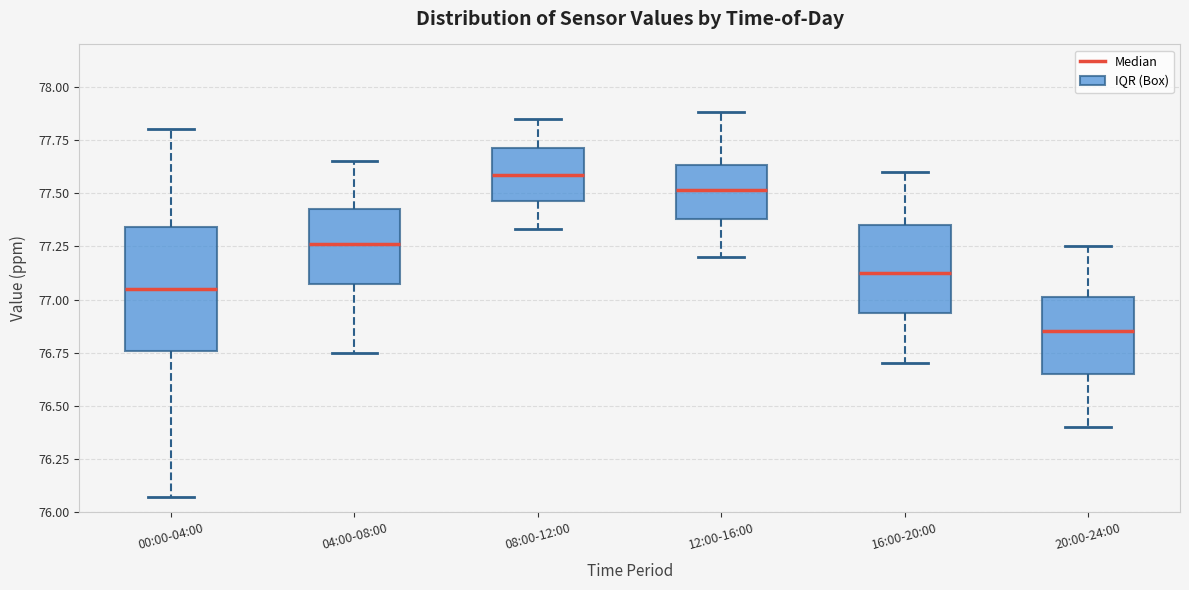

Which box has the highest median line?

08:00-12:00